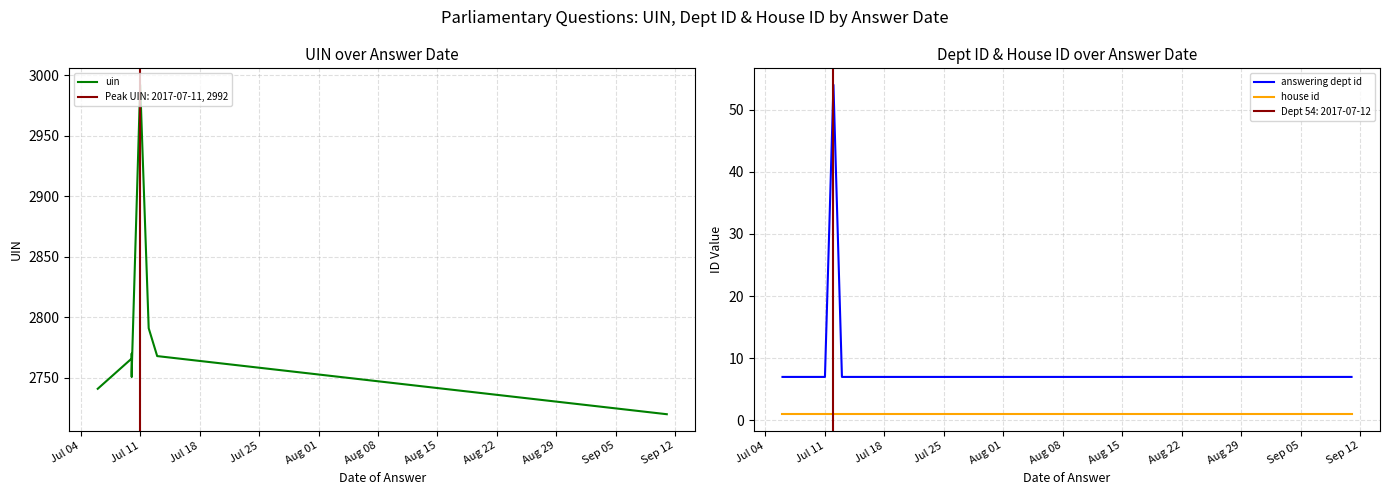

The uin series shows 747 at Aug 01. True or false?

False